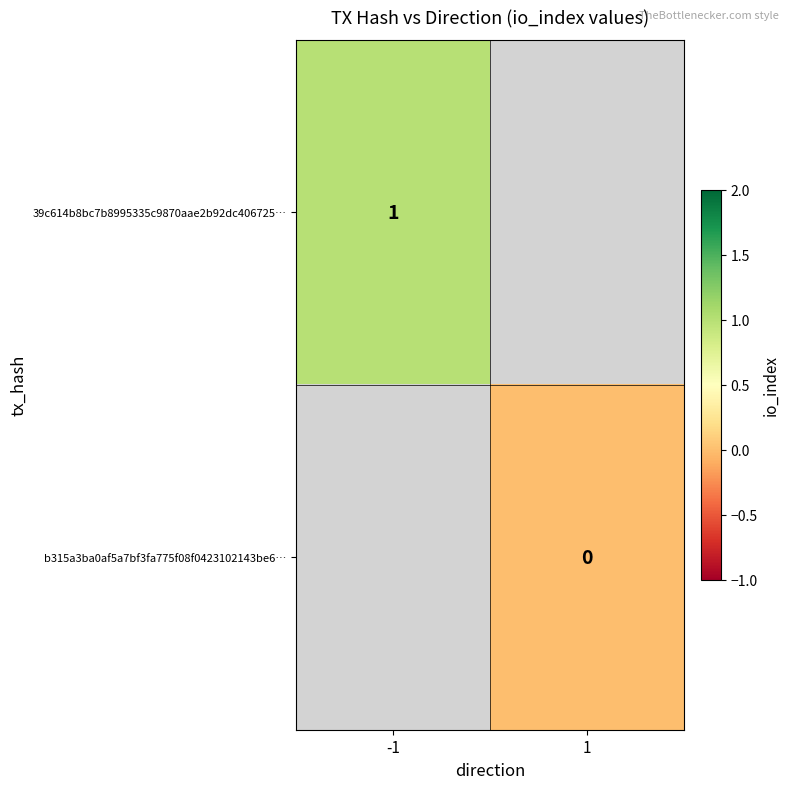

Is the value of b315a3ba0af5a7bf3fa775f08f0423102143be6… at 1 greater than the value of 39c614b8bc7b8995335c9870aae2b92dc406725… at -1?

No